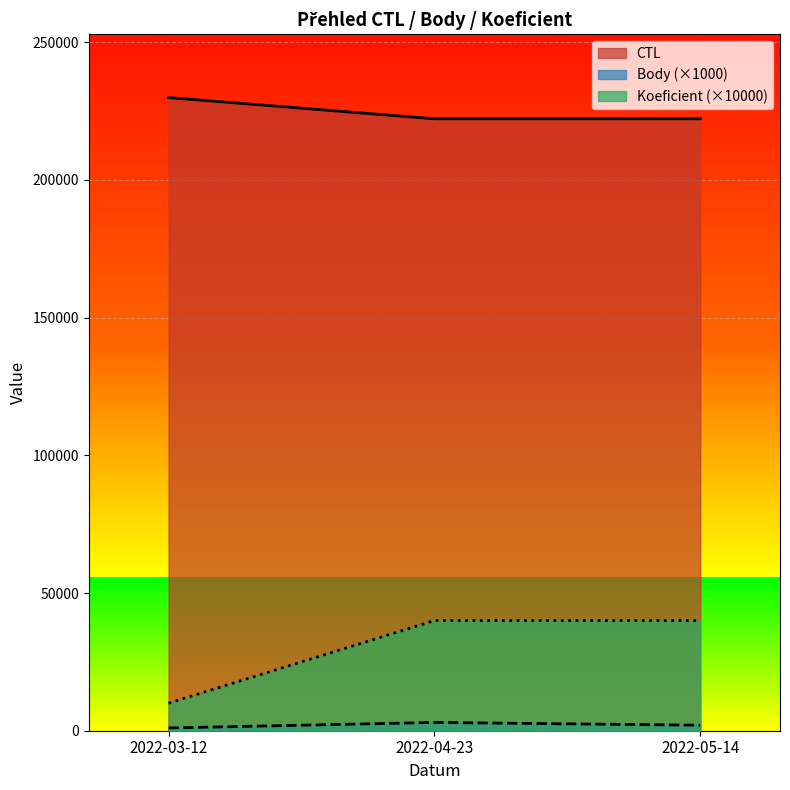

True or false: CTL has a value of 318670 at 2022-03-12.

False